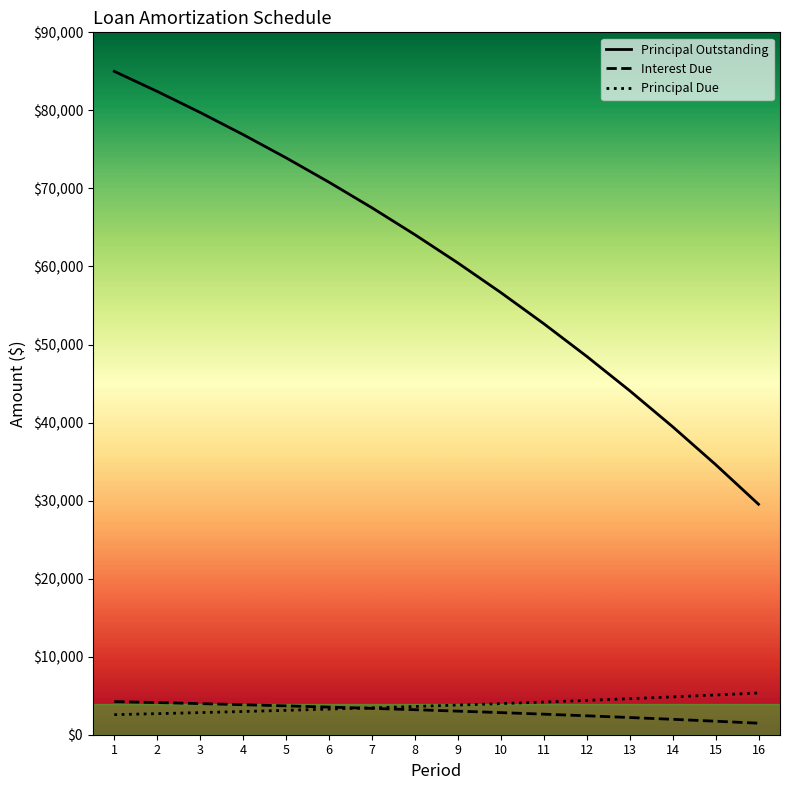

True or false: Principal Due and Principal Outstanding cross at least once.

False